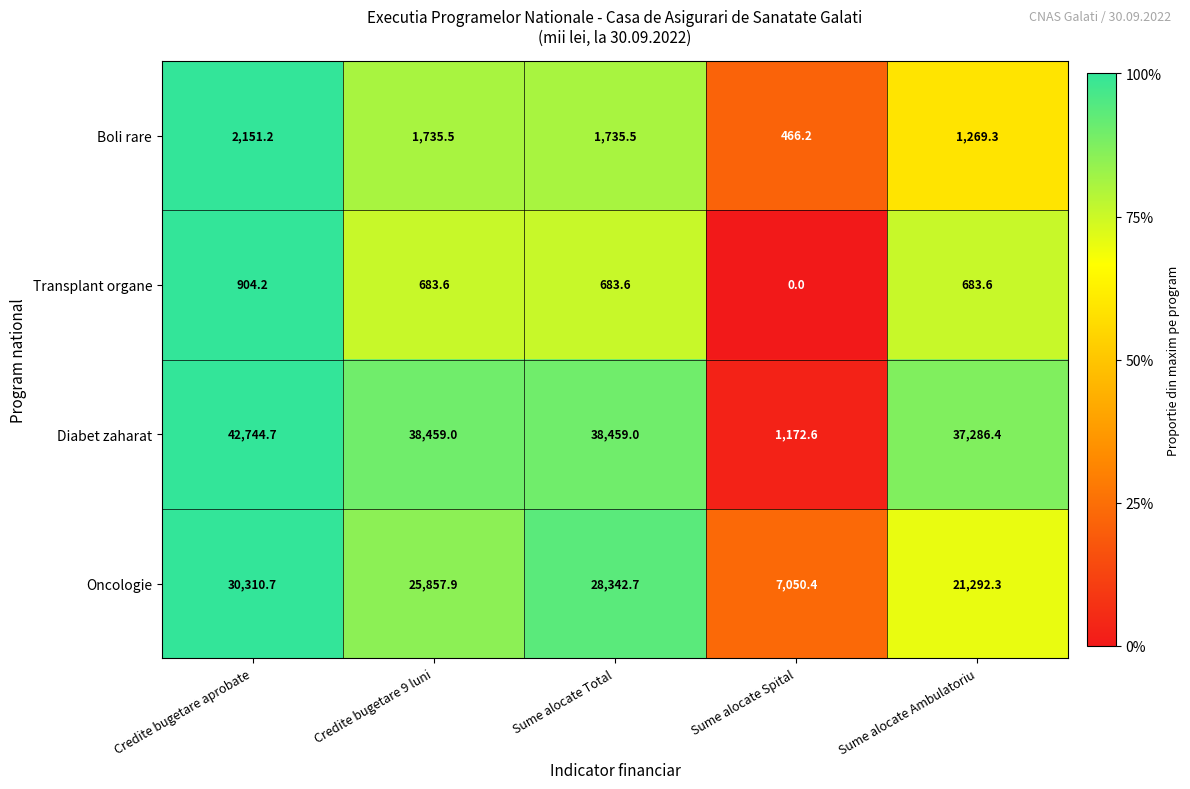

At which category does the chart reach its minimum across all series?

Sume alocate Spital